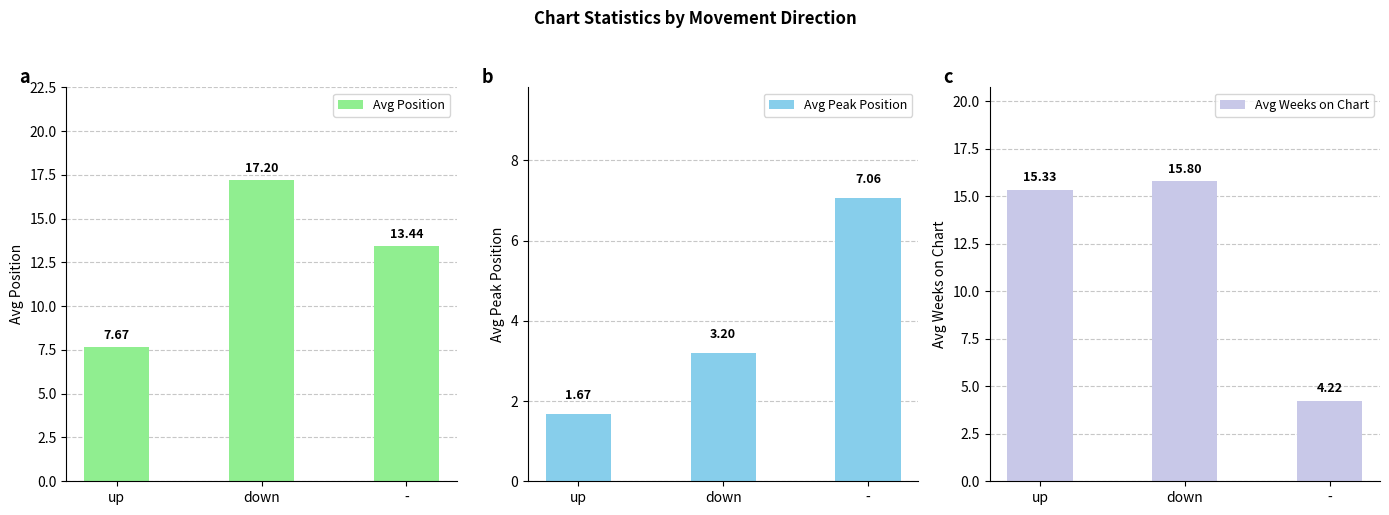

Which has a higher value, up or -?

-